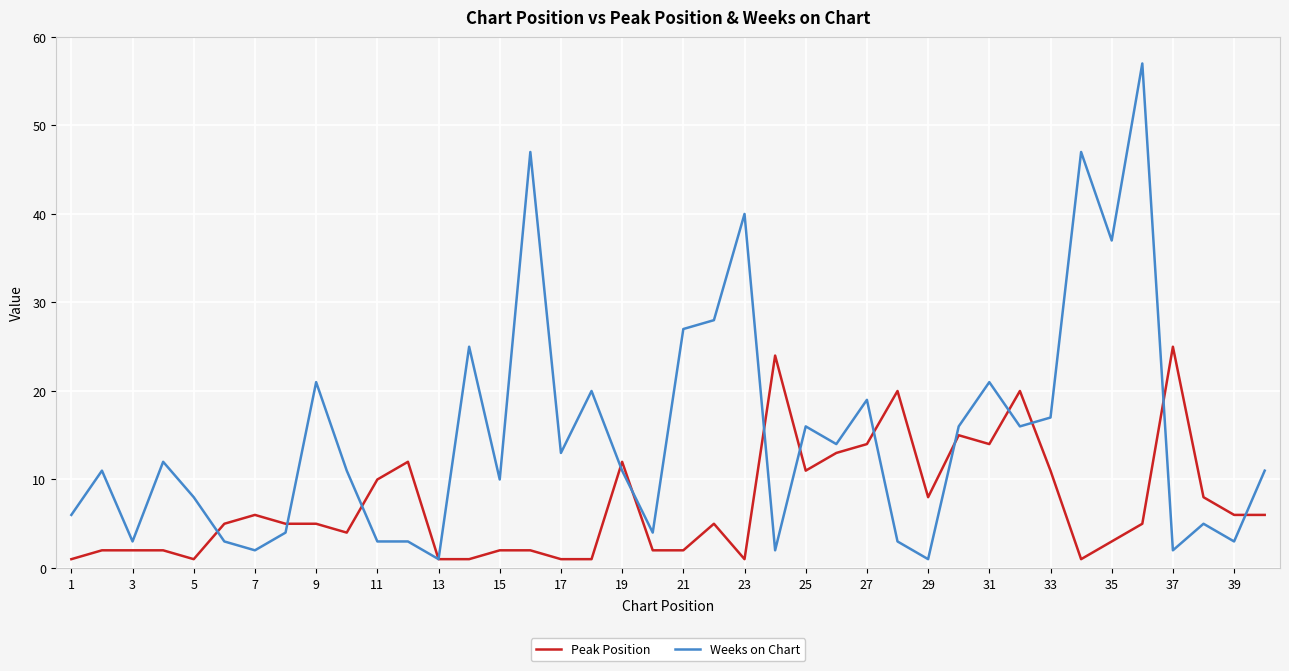

List the series in order of their peak value, lowest first.

Peak Position, Weeks on Chart